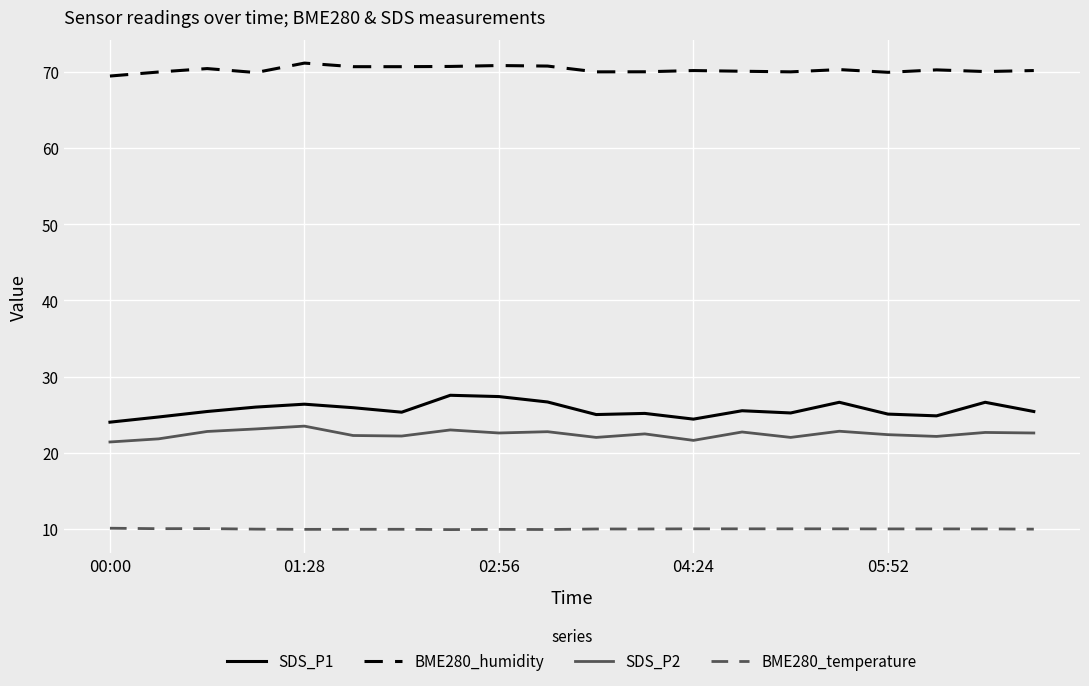

True or false: BME280_temperature and SDS_P2 intersect in this chart.

False